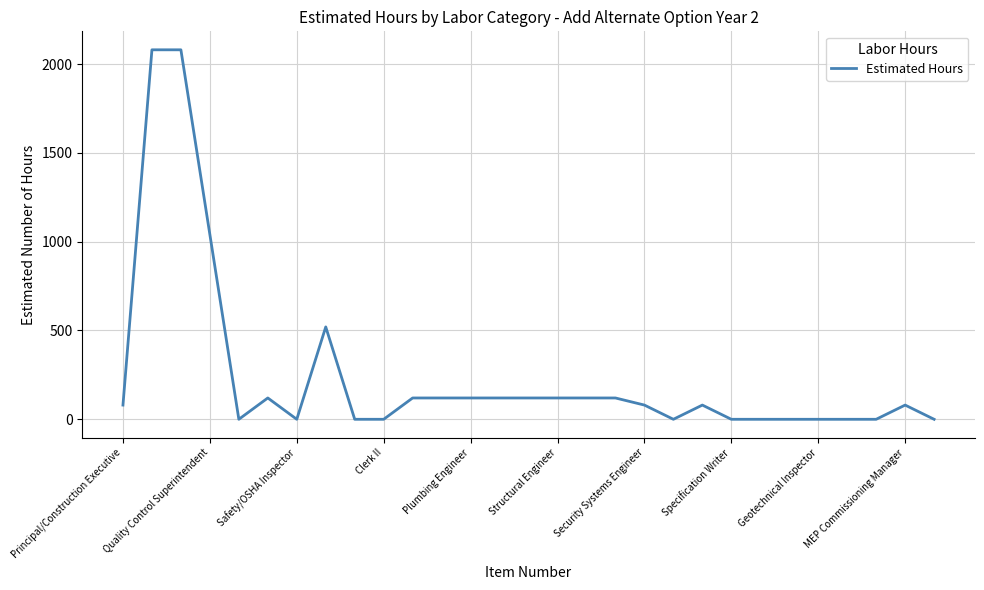

True or false: there are more than 0 points higher than both neighbors.

True